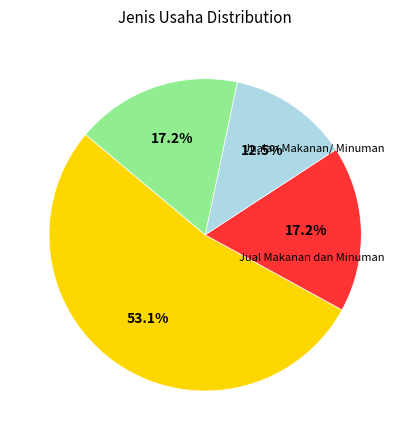

Is there a majority slice in this chart?

Yes